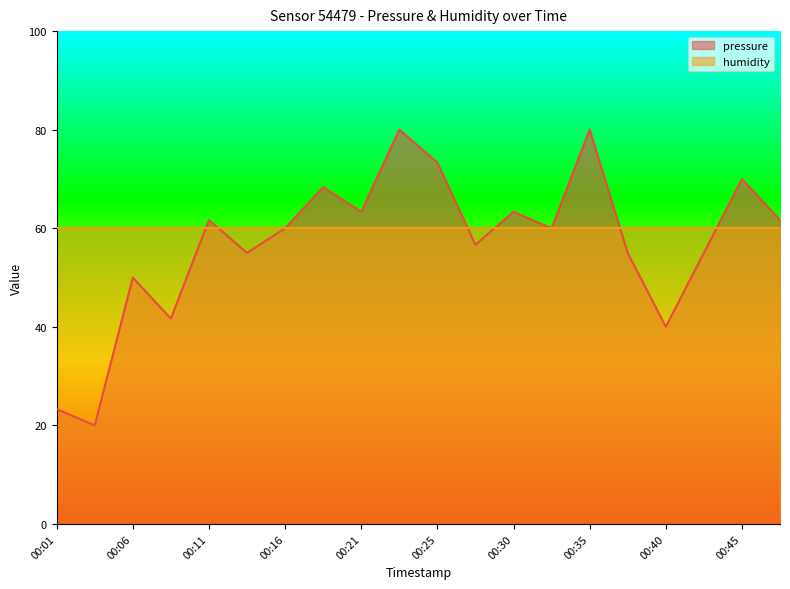

Where is the data nearest to the value 50?

00:06